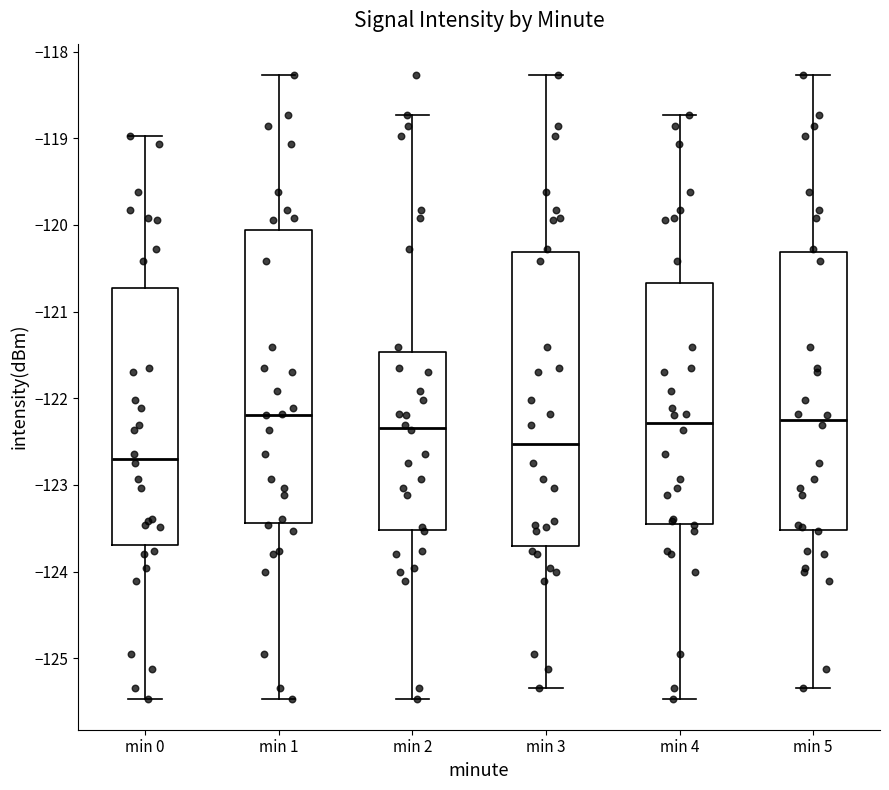

Which box has the lowest median line?

min 0